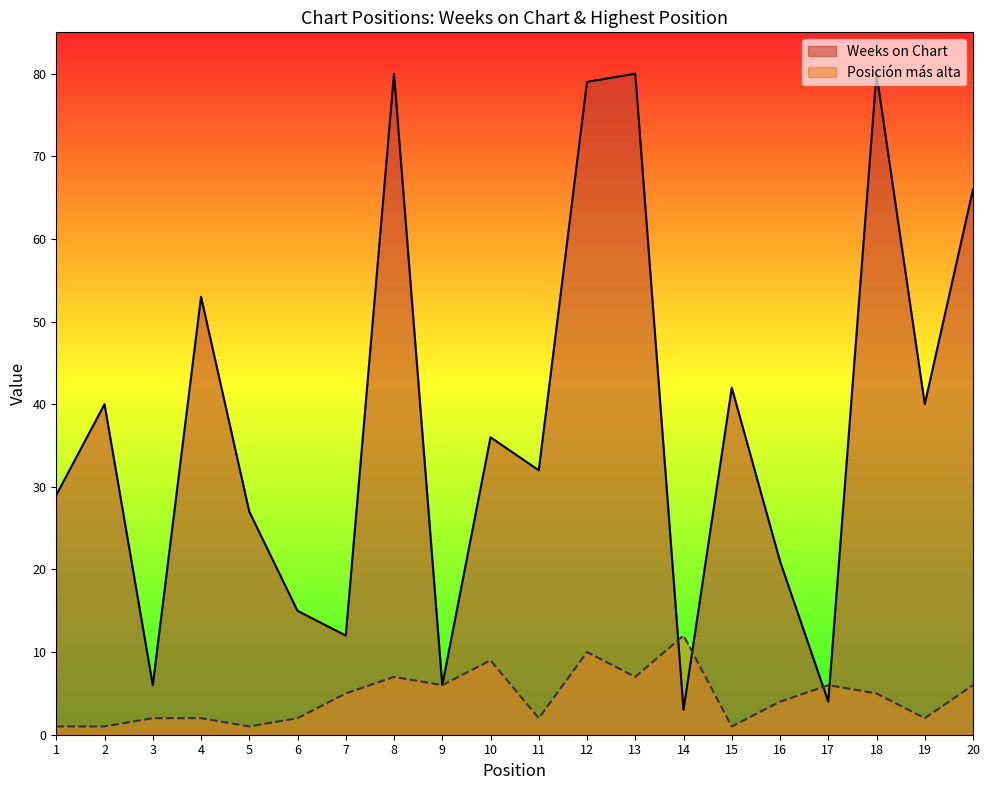

Which series ends up on top after the final intersection of Weeks on Chart and Posición más alta?

Weeks on Chart